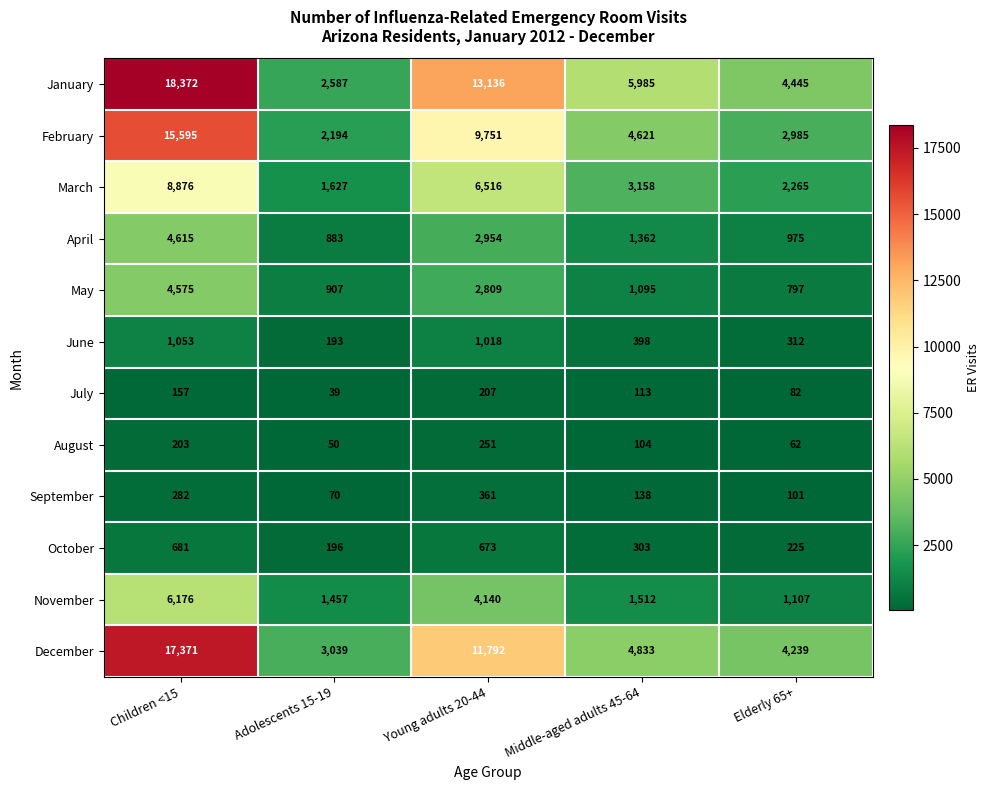

What is the minimum value for January?

2587